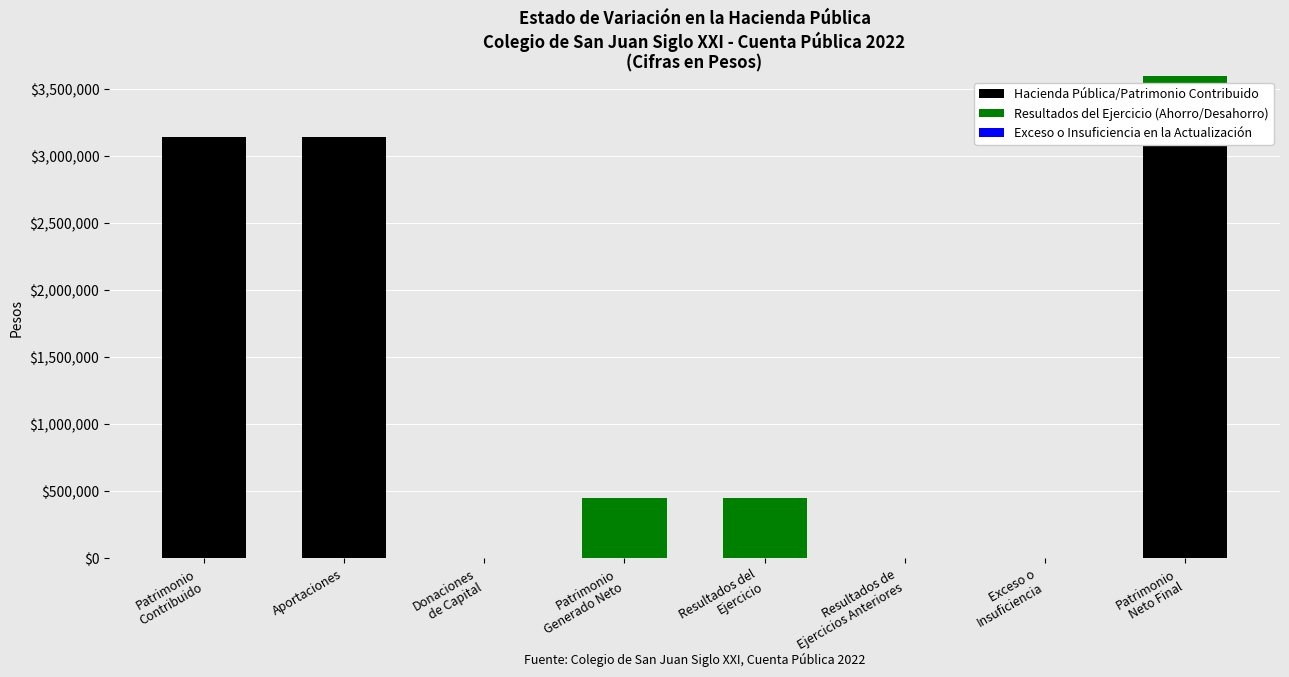

Rank the categories by Resultados del Ejercicio (Ahorro/Desahorro) value from highest to lowest.

Patrimonio
Generado Neto, Resultados del
Ejercicio, Patrimonio
Neto Final, Patrimonio
Contribuido, Aportaciones, Donaciones
de Capital, Resultados de
Ejercicios Anteriores, Exceso o
Insuficiencia